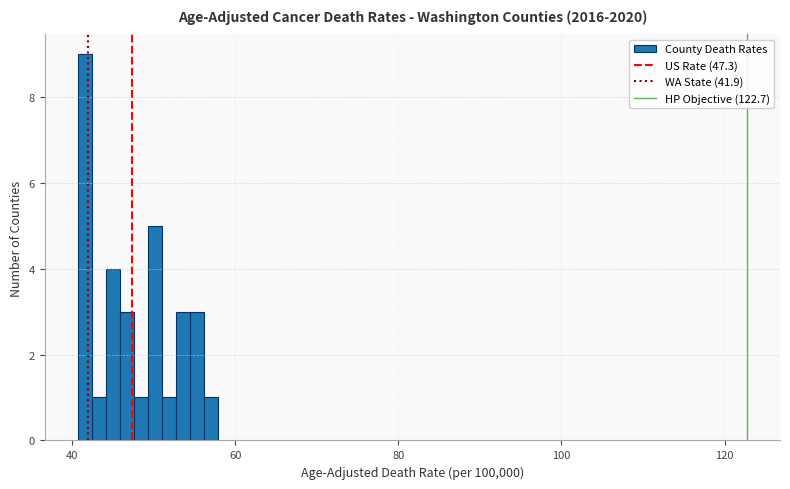

Around what value on the x-axis is the tallest bar? Give the approximate position of its centre, as read against the axis.

42